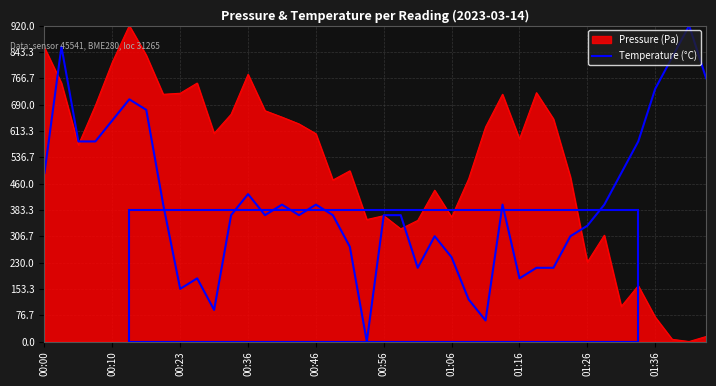

Rank the series by their average value, from highest to lowest.

Pressure (Pa), Temperature (°C)